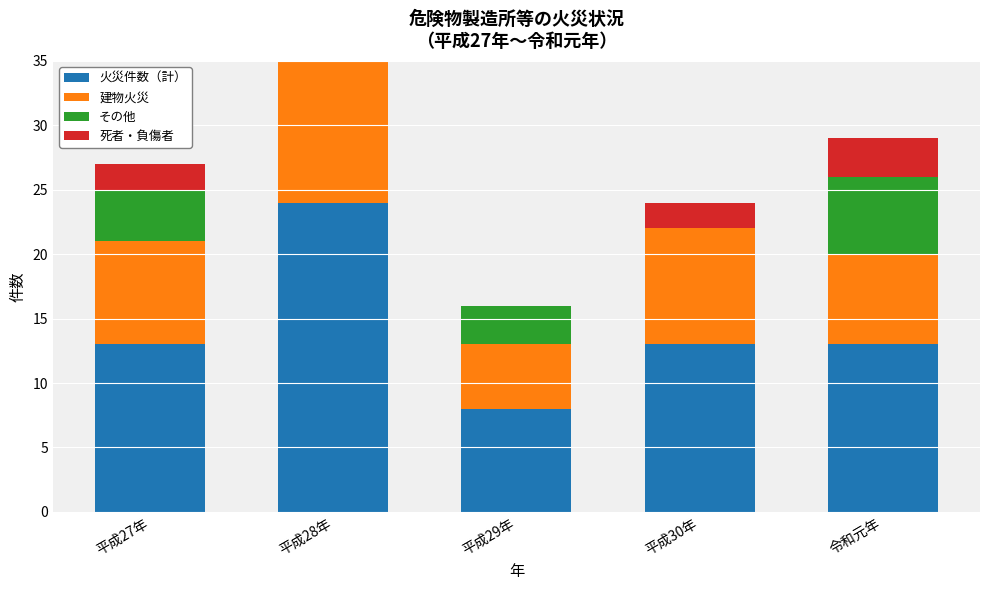

Is it true that 死者・負傷者 equals 3 at 平成30年?

False